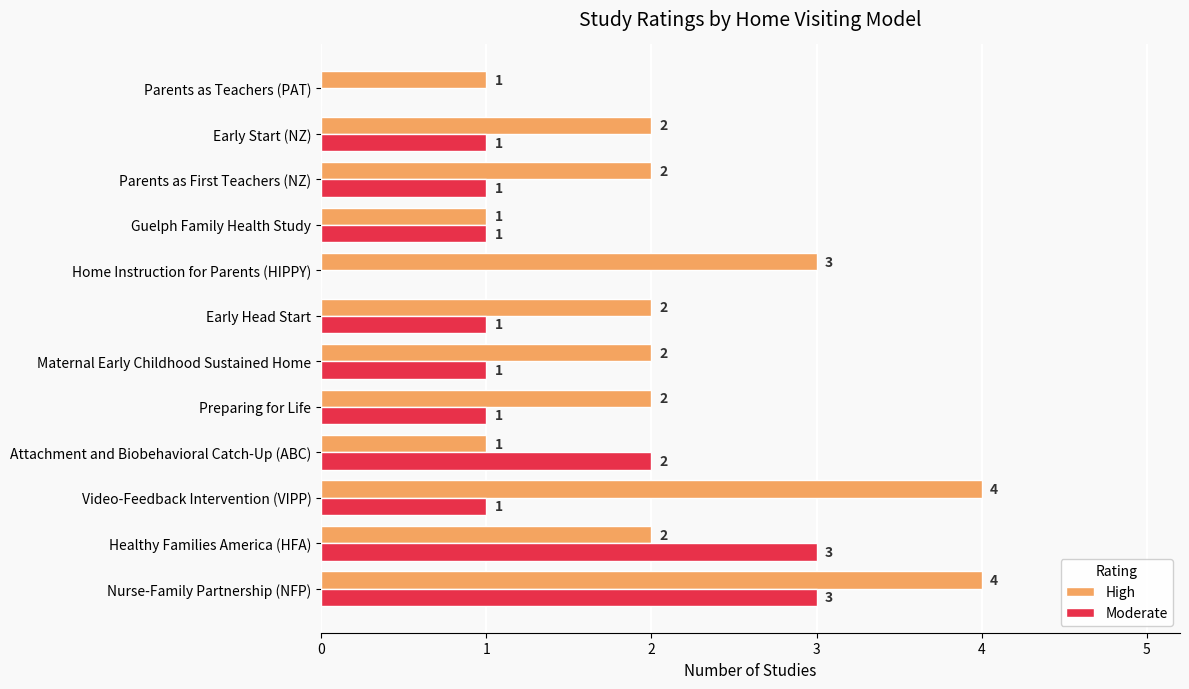

At which category is the sum across all series the highest?

Nurse-Family Partnership (NFP)